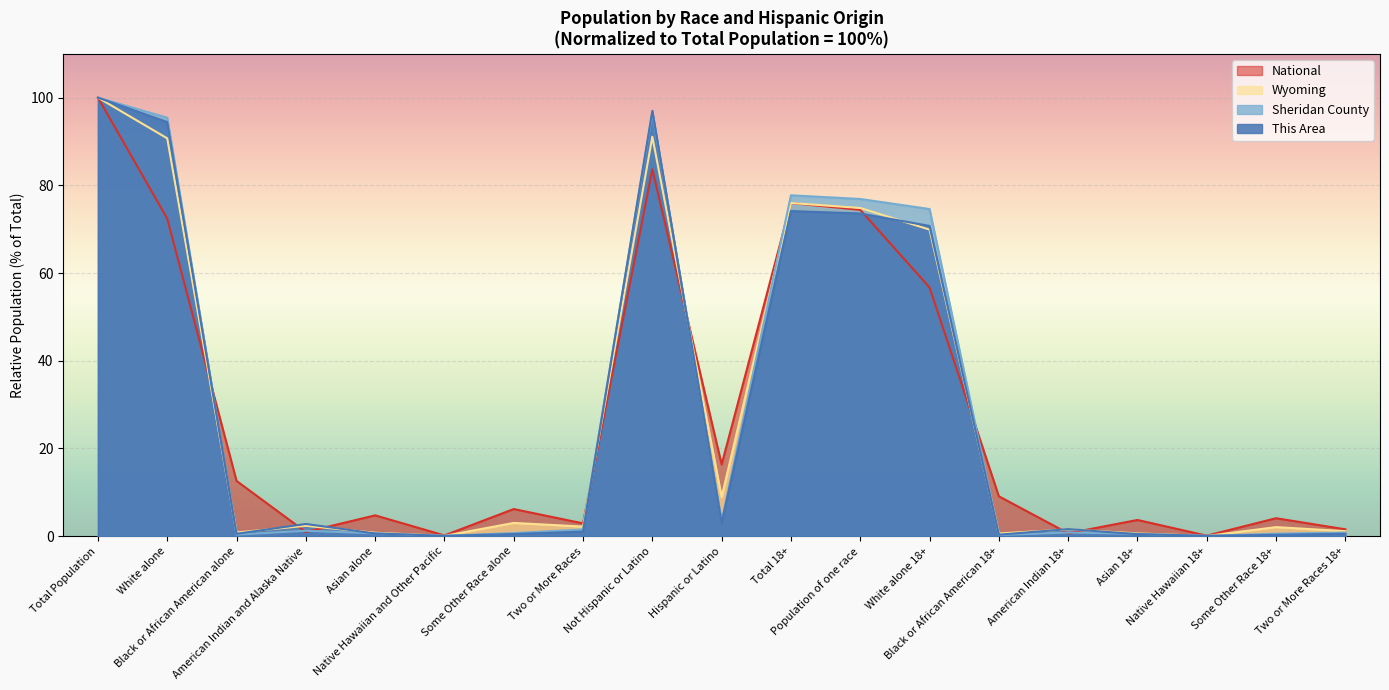

What position from the right is Black or African American 18+?

6